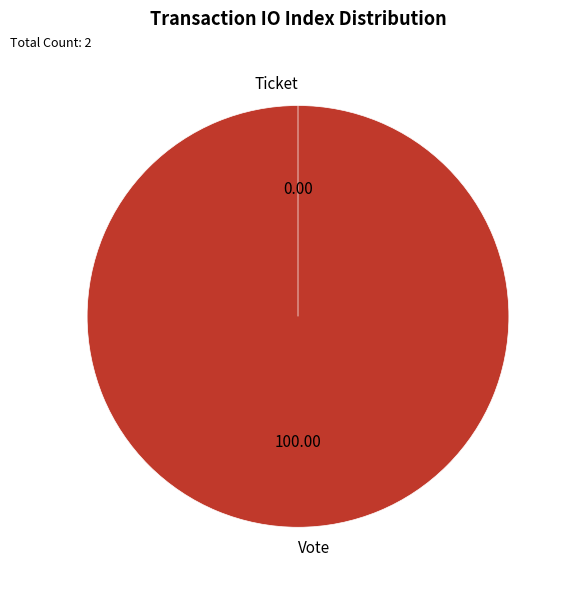

To the nearest percent, what is the combined percentage of Ticket and Vote?

100%